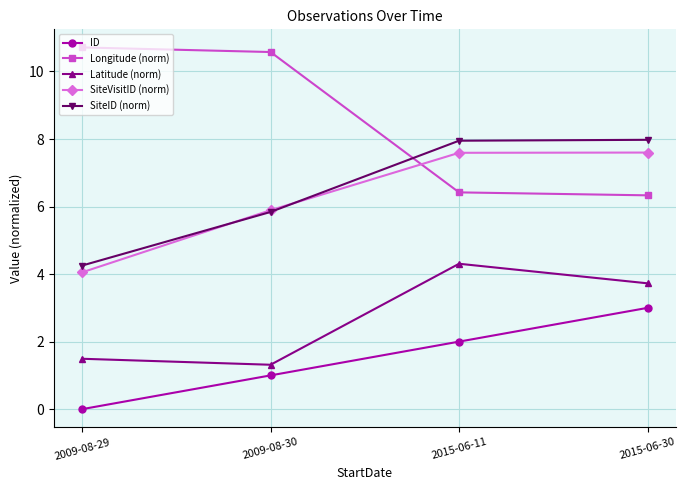

What is the total value across all series at 2009-08-29?

20.5